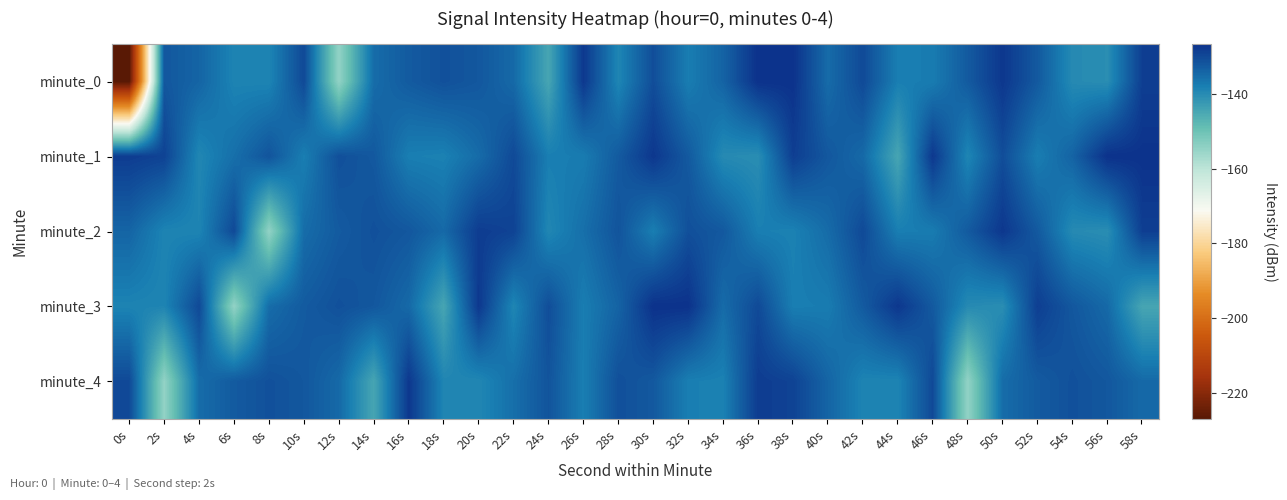

Reading left to right, extract all data points from this chart.

minute_0: 0s=-227.0	2s=-132.1	4s=-134.0	6s=-138.6	8s=-138.7	10s=-130.0	12s=-154.6	14s=-135.2	16s=-132.6	18s=-131.1	20s=-132.1	22s=-134.7	24s=-144.5	26s=-127.5	28s=-138.9	30s=-130.6	32s=-137.6	34s=-133.8	36s=-126.6	38s=-126.6	40s=-135.0	42s=-130.1	44s=-137.8	46s=-137.4	48s=-132.5	50s=-127.4	52s=-132.4	54s=-139.7	56s=-140.3	58s=-128.4
minute_1: 0s=-128.2	2s=-129.1	4s=-139.1	6s=-135.5	8s=-131.6	10s=-137.8	12s=-131.0	14s=-132.3	16s=-137.8	18s=-138.2	20s=-135.0	22s=-130.1	24s=-137.8	26s=-137.4	28s=-132.5	30s=-127.4	32s=-132.4	34s=-139.7	36s=-140.3	38s=-128.4	40s=-132.1	42s=-134.7	44s=-144.5	46s=-127.5	48s=-138.9	50s=-130.6	52s=-137.6	54s=-133.8	56s=-126.6	58s=-126.6
minute_2: 0s=-134.0	2s=-138.6	4s=-138.7	6s=-130.0	8s=-154.6	10s=-135.2	12s=-132.6	14s=-131.1	16s=-132.1	18s=-134.7	20s=-128.2	22s=-129.1	24s=-139.1	26s=-135.5	28s=-131.6	30s=-137.8	32s=-131.0	34s=-132.3	36s=-137.8	38s=-138.2	40s=-135.0	42s=-130.1	44s=-137.8	46s=-137.4	48s=-132.5	50s=-127.4	52s=-132.4	54s=-139.7	56s=-140.3	58s=-128.4
minute_3: 0s=-138.6	2s=-138.7	4s=-130.0	6s=-154.6	8s=-135.2	10s=-132.6	12s=-131.1	14s=-132.1	16s=-134.7	18s=-144.5	20s=-127.5	22s=-138.9	24s=-130.6	26s=-137.6	28s=-133.8	30s=-126.6	32s=-126.6	34s=-135.0	36s=-130.1	38s=-137.8	40s=-137.4	42s=-132.5	44s=-127.4	46s=-132.4	48s=-139.7	50s=-140.3	52s=-128.4	54s=-132.1	56s=-134.7	58s=-144.5
minute_4: 0s=-130.0	2s=-154.6	4s=-135.2	6s=-132.6	8s=-131.1	10s=-132.1	12s=-134.7	14s=-144.5	16s=-127.5	18s=-138.9	20s=-139.1	22s=-135.5	24s=-131.6	26s=-137.8	28s=-131.0	30s=-132.3	32s=-137.8	34s=-138.2	36s=-128.2	38s=-129.1	40s=-134.0	42s=-138.6	44s=-138.7	46s=-130.0	48s=-154.6	50s=-135.2	52s=-132.6	54s=-131.1	56s=-132.1	58s=-134.7